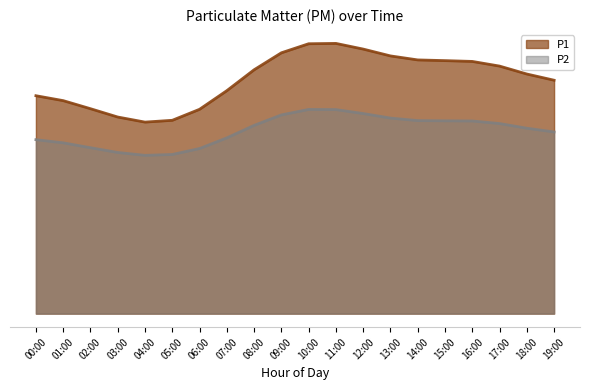

The value of P1 at 00:00 is 5.8. True or false?

False